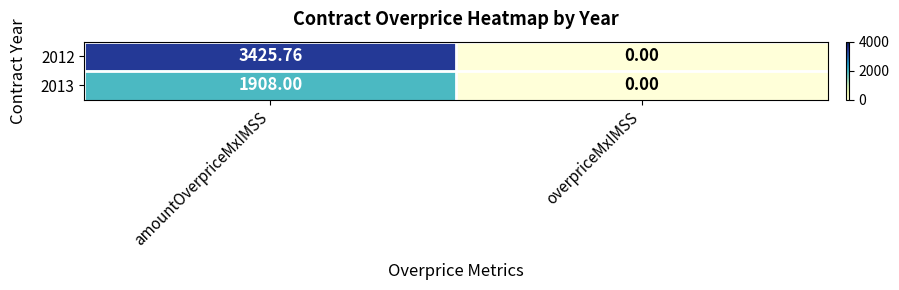

Where is 2012 nearest to the value 1712?

overpriceMxIMSS